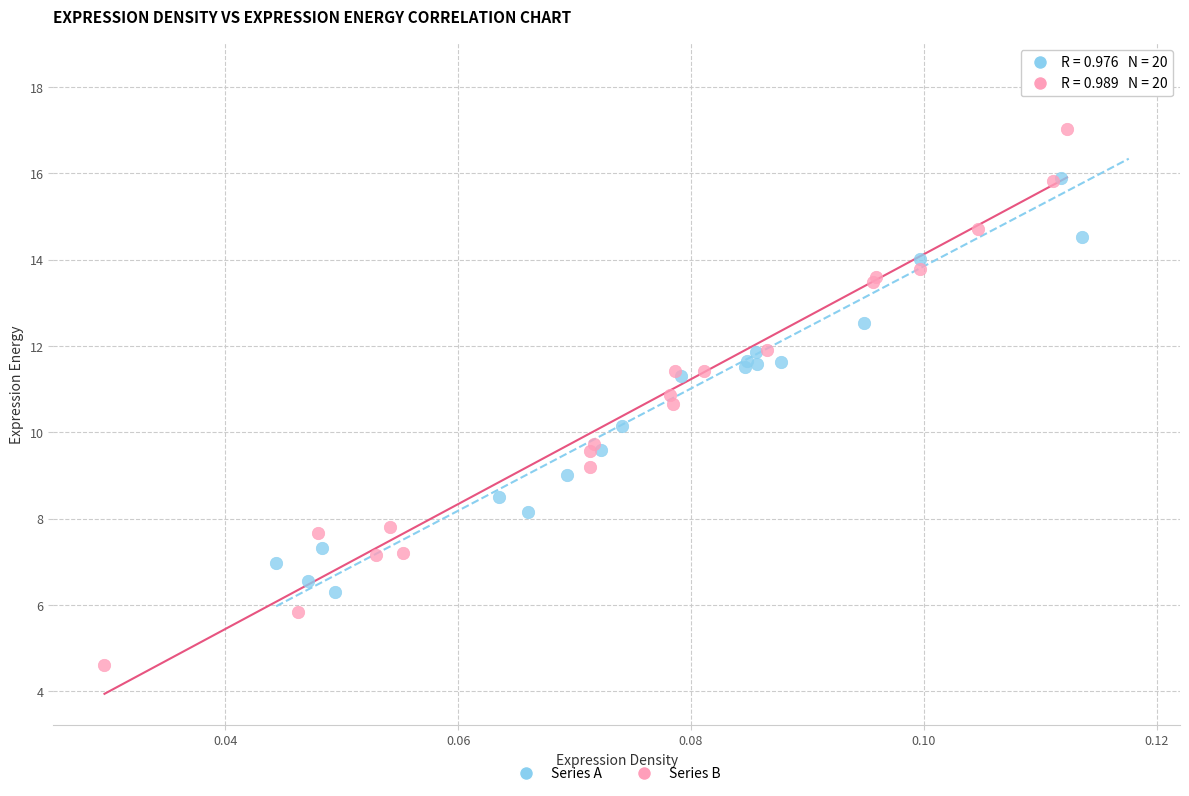

Which series has the widest spread of Y values?

Series B